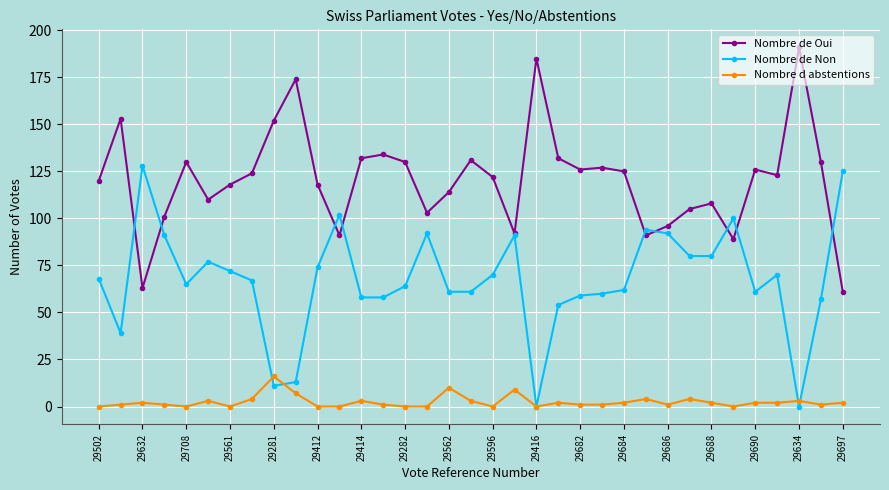

Which series has the largest total across all categories?

Nombre de Oui